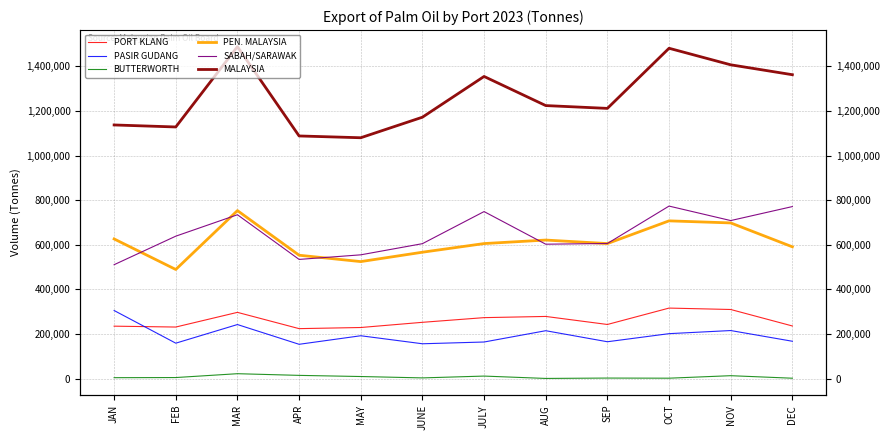

At how many categories does at least one series exceed 1469160?

2